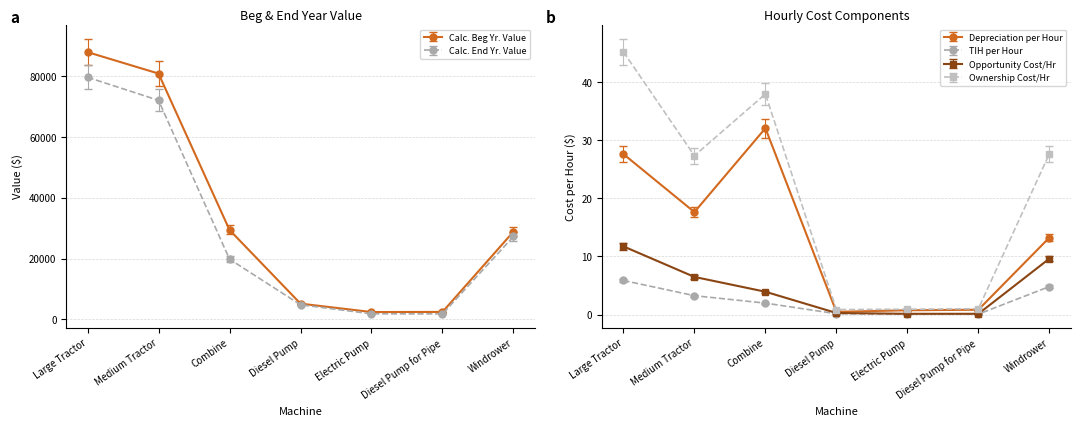

At which category does Ownership Cost/Hr reach its first local valley?

Medium Tractor